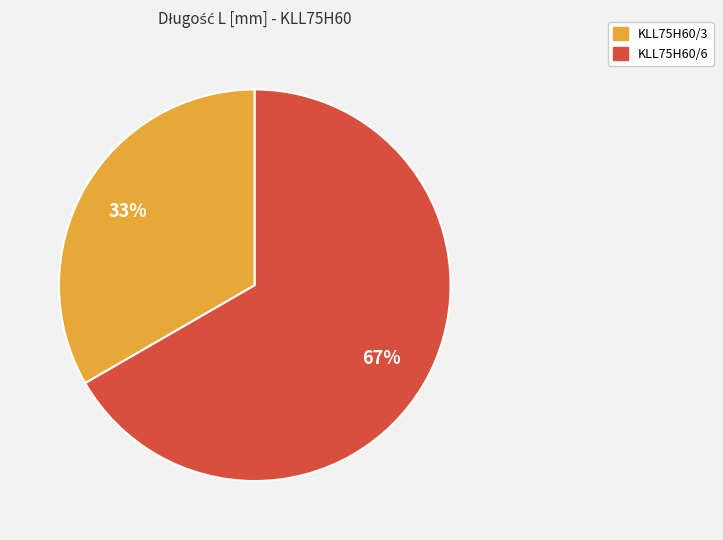

Which category has the smallest portion of the pie?

KLL75H60/3